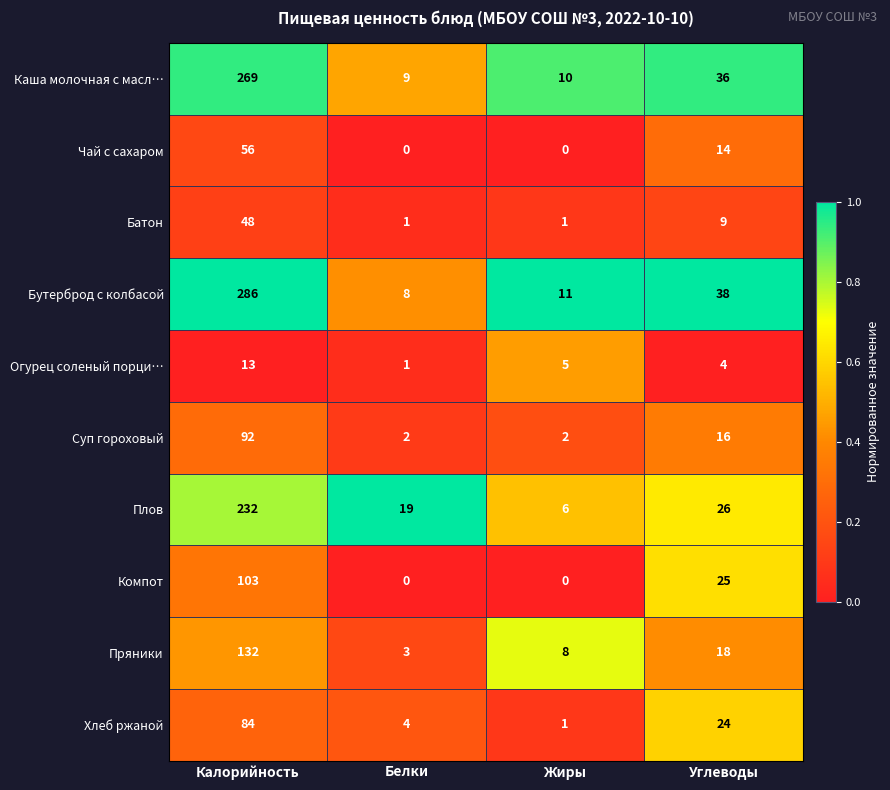

Rank the categories by Огурец соленый порци… value from lowest to highest.

Белки, Углеводы, Жиры, Калорийность